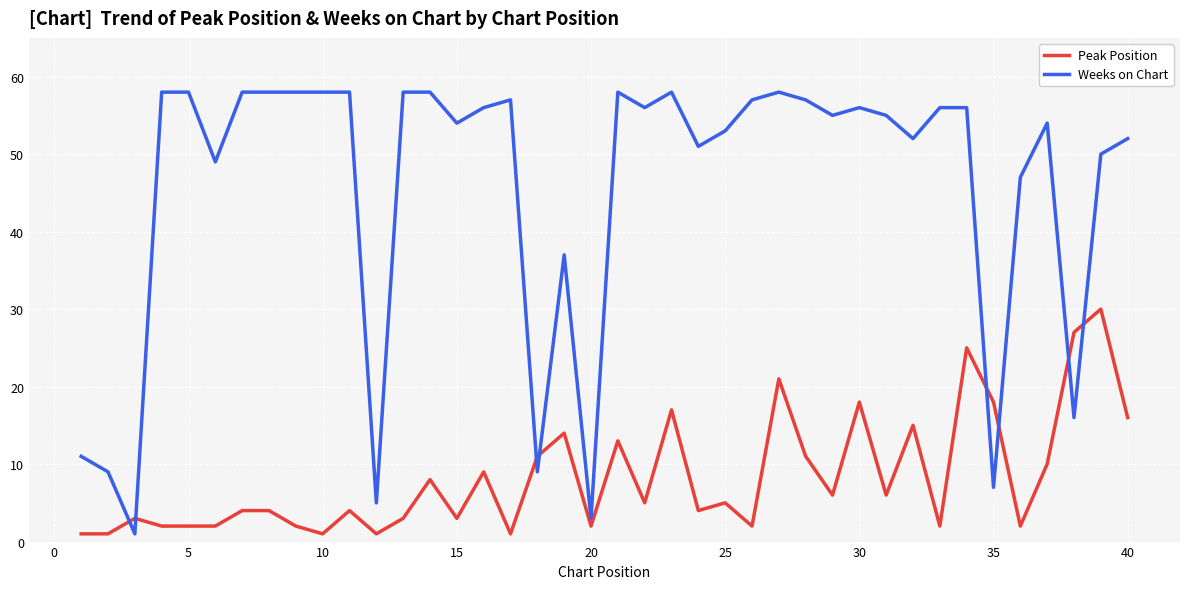

Reading left to right, transcribe all the data shown in this chart.

Peak Position: 1	1	3	2	2	2	4	4	2	1	4	1	3	8	3	9	1	11	14	2	13	5	17	4	5	2	21	11	6	18	6	15	2	25	18	2	10	27	30	16
Weeks on Chart: 11	9	1	58	58	49	58	58	58	58	58	5	58	58	54	56	57	9	37	3	58	56	58	51	53	57	58	57	55	56	55	52	56	56	7	47	54	16	50	52